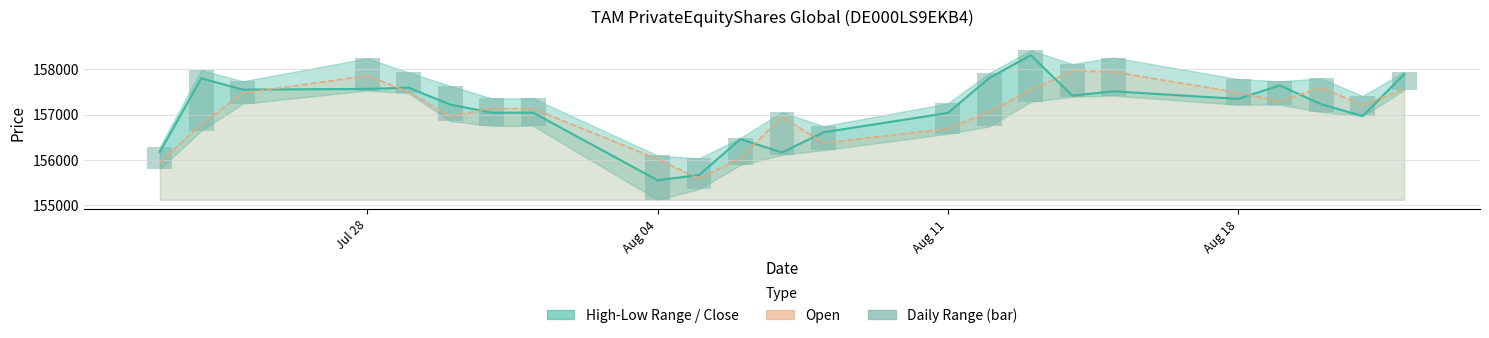

What is the maximum value shown in the chart?

158304